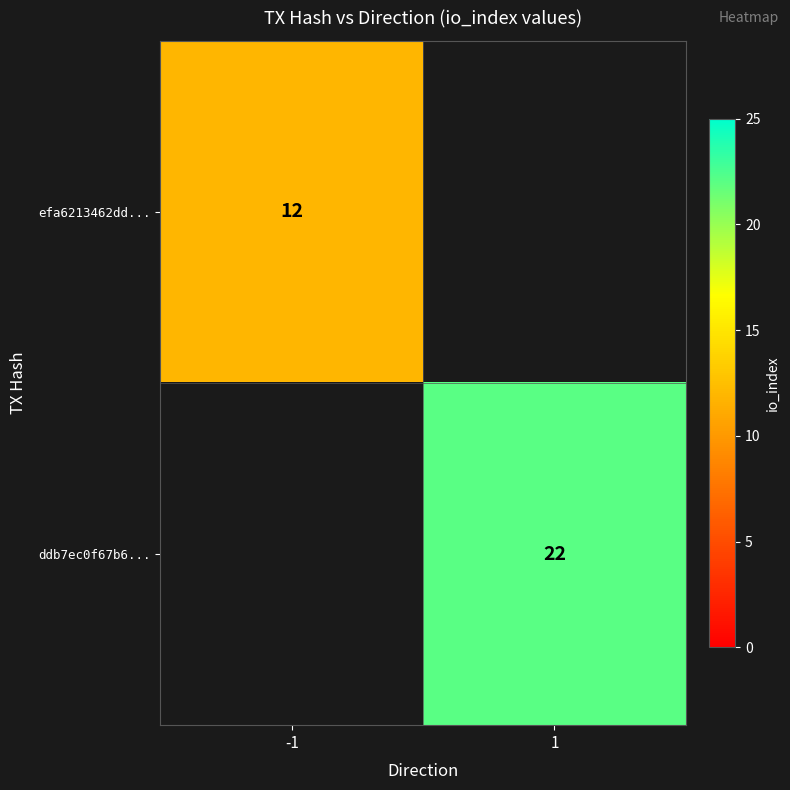

The efa6213462dd... series shows 6 at -1. True or false?

False